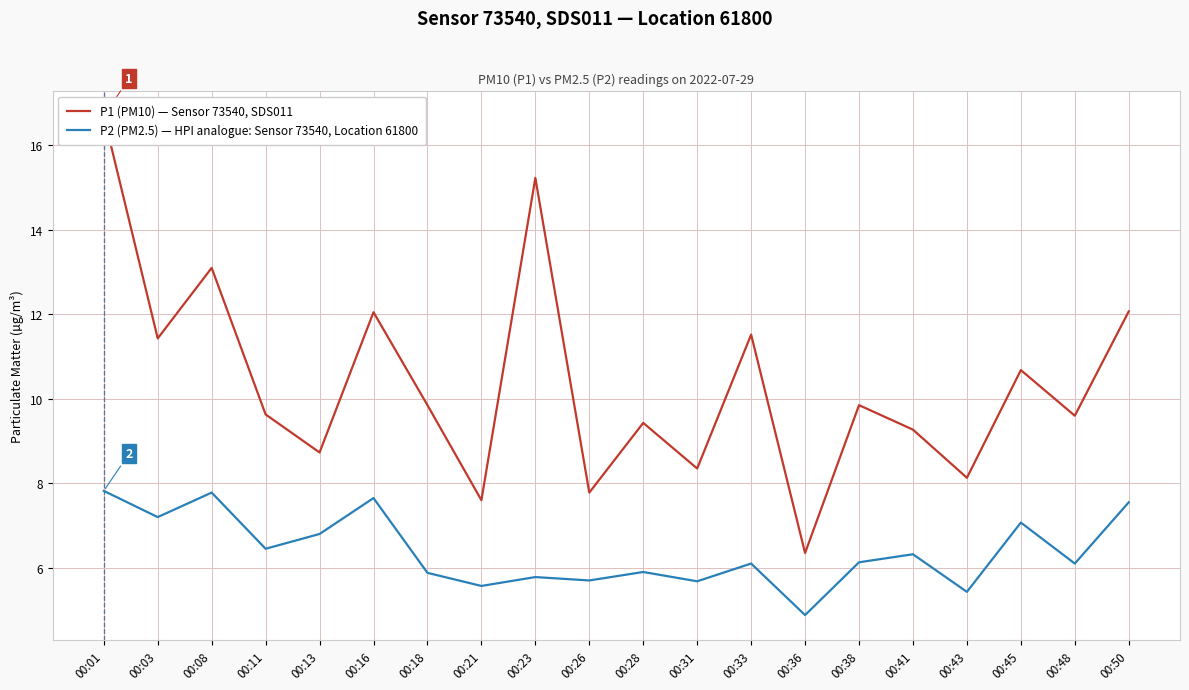

The value of P1 (PM10) — Sensor 73540, SDS011 at 00:31 is 2.3. True or false?

False